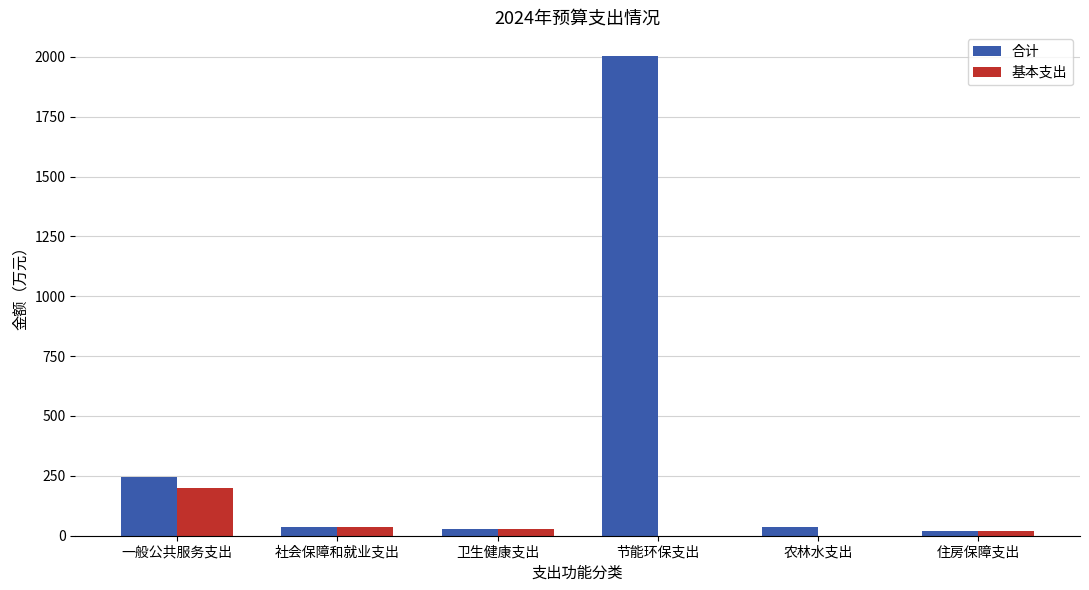

Where does the 基本支出 series first go above 28?

一般公共服务支出